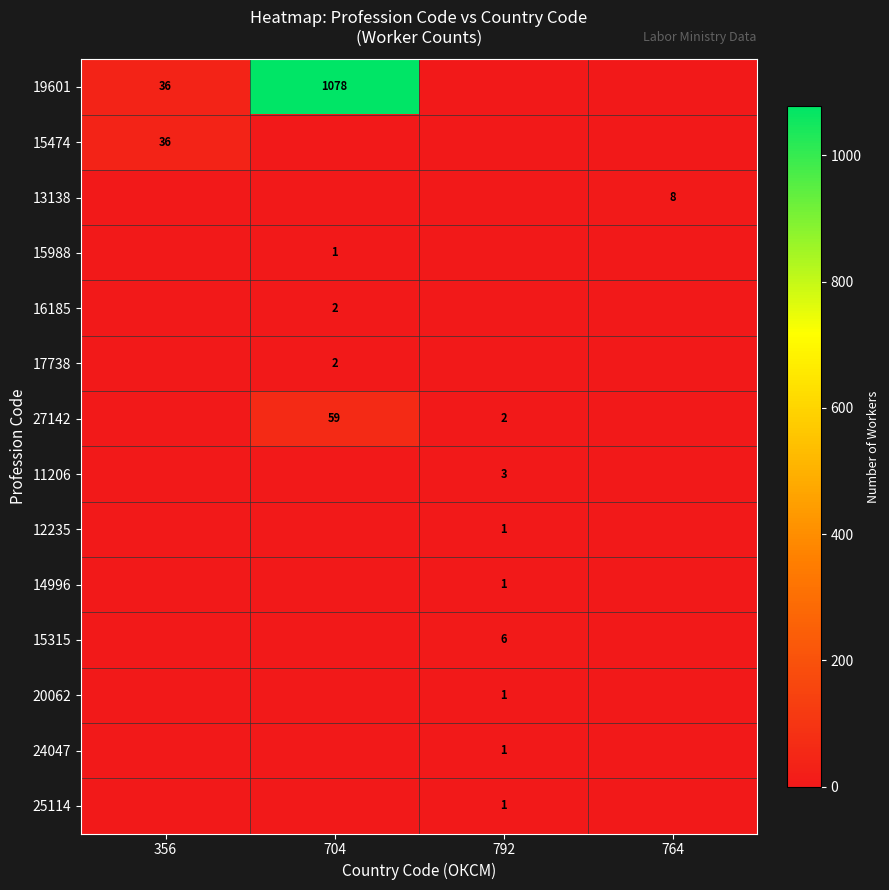

The 13138 series shows 8 at 764. True or false?

True